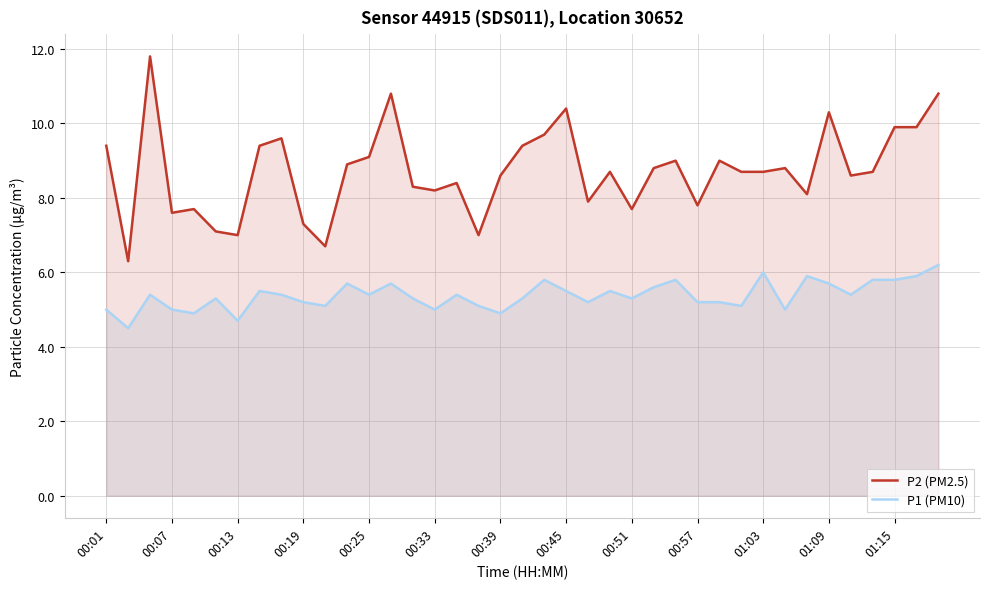

Is it true that P2 (PM2.5) equals 10.3 at 01:09?

True